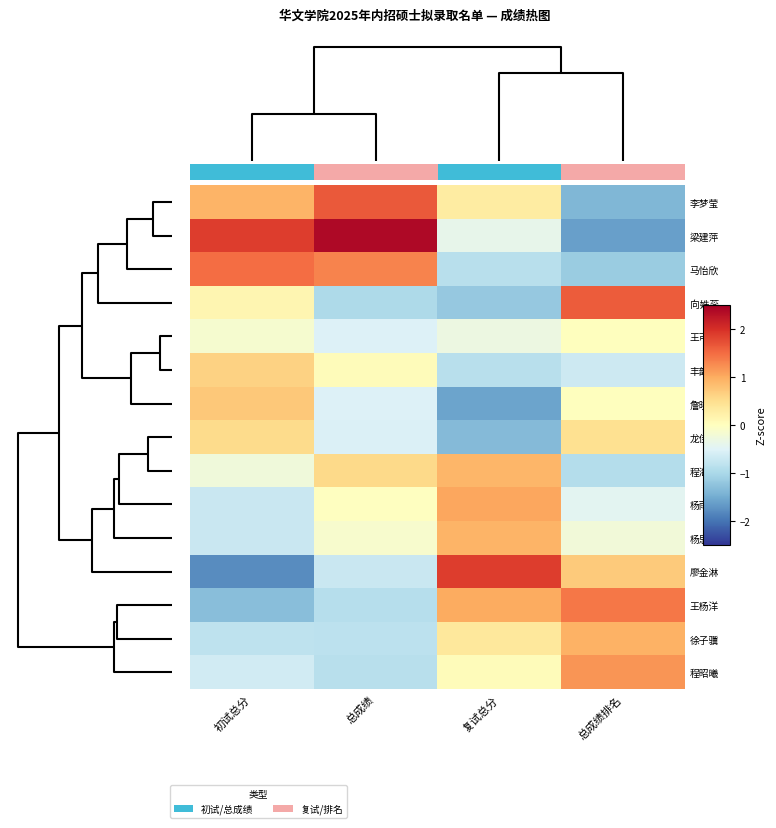

Which series has the largest range (max minus min)?

梁建萍